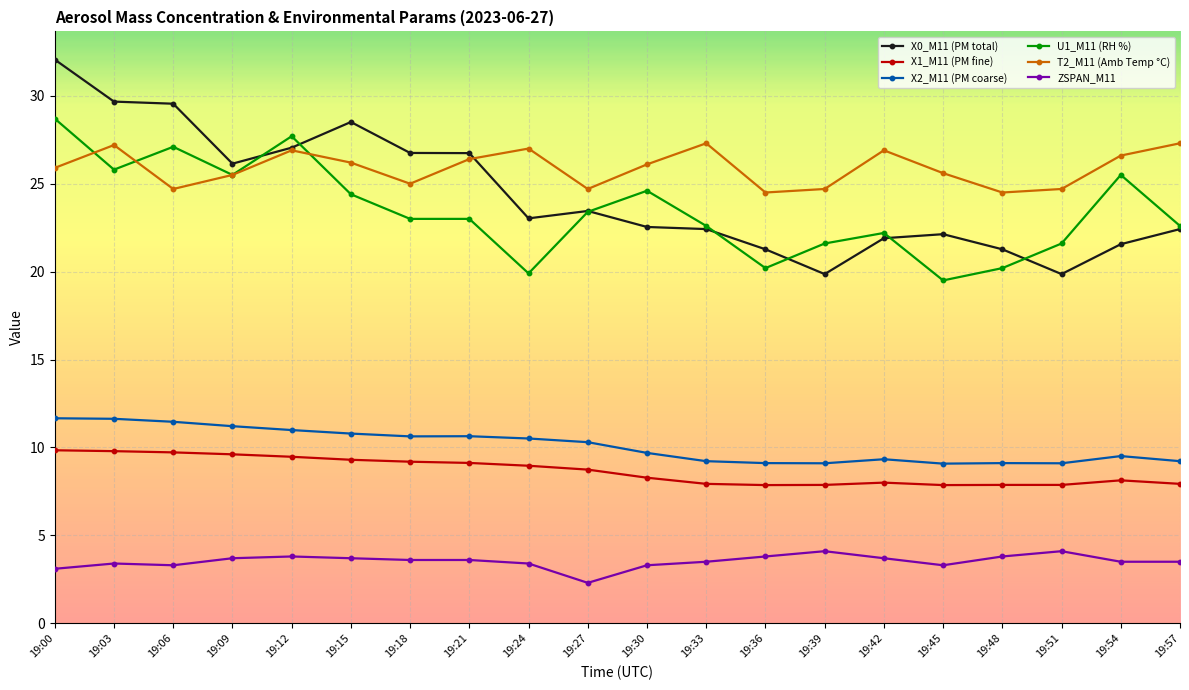

The X0_M11 (PM total) series shows 23.4 at 19:27. True or false?

True